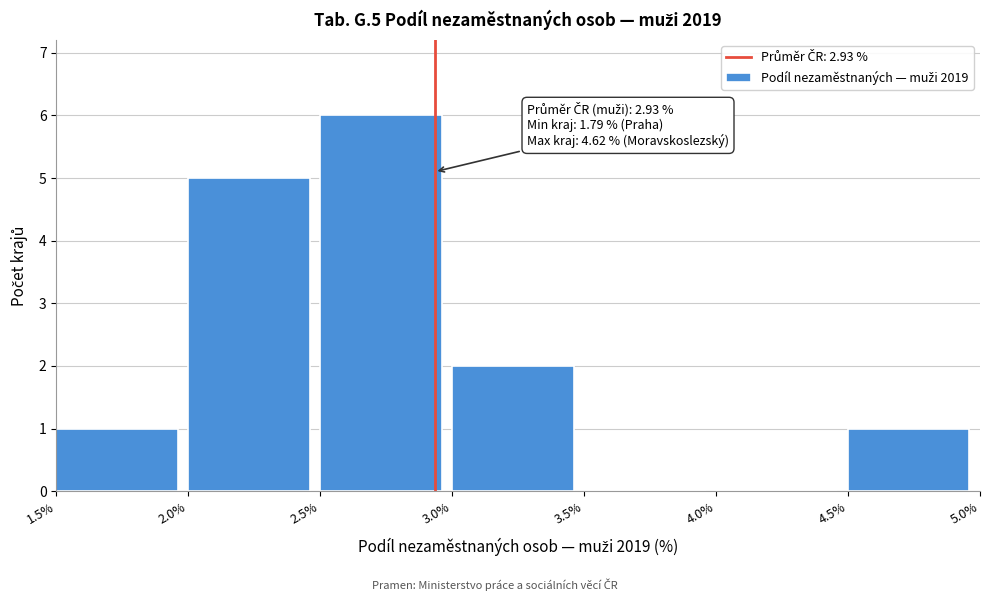

Which range on the x-axis has the tallest bar?

2.5% to 3.0%